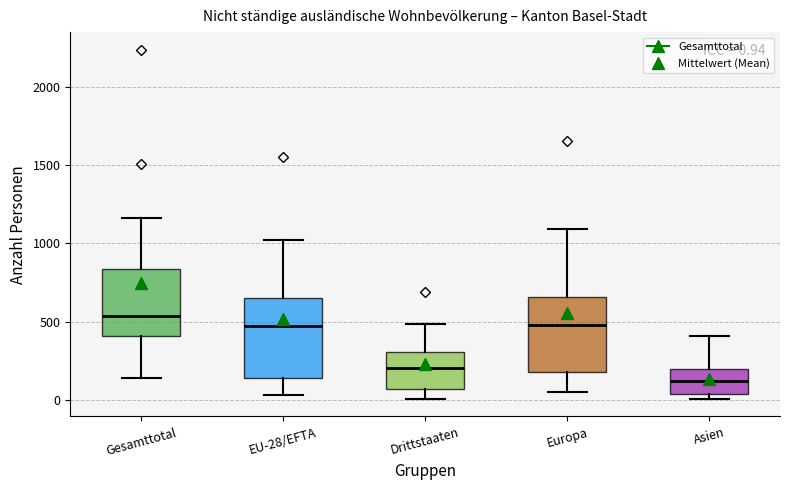

Which box's median line is the highest?

Gesamttotal